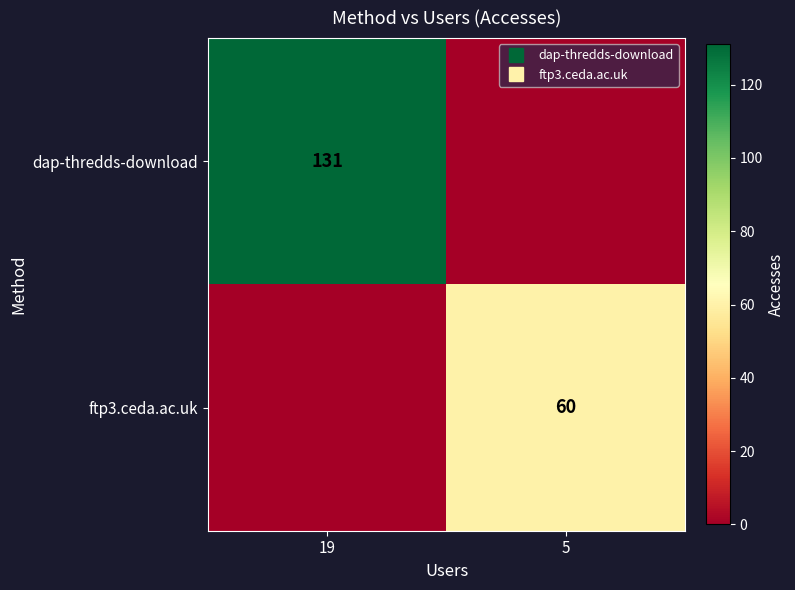

At which category does the chart reach its peak across all series?

19